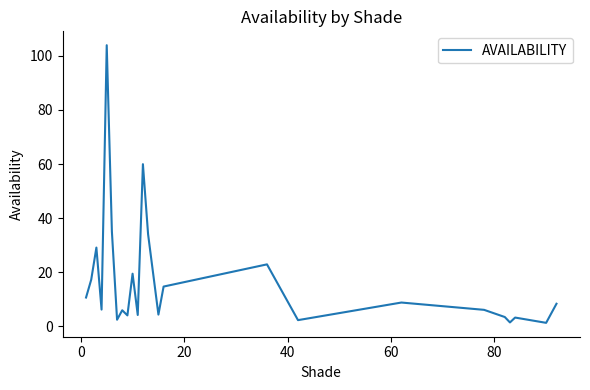

Does the chart have visible grid lines?

No